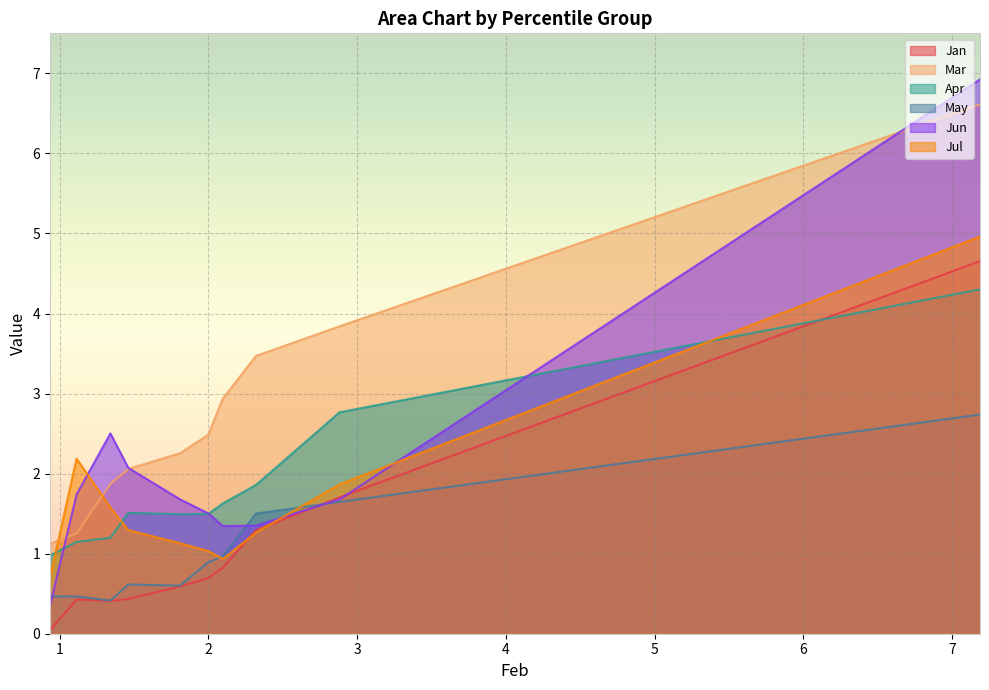

How many intersections are there between Jun and Jul?

3